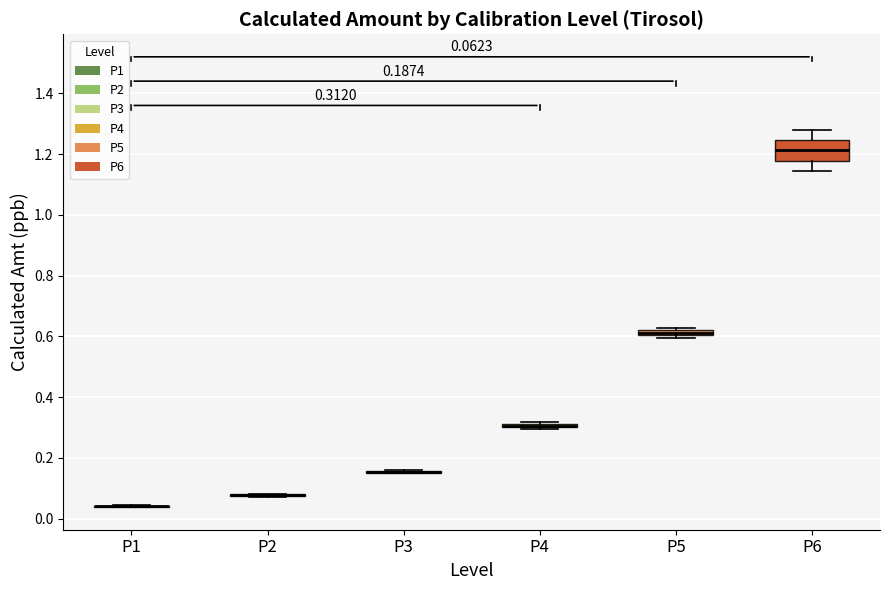

Comparing the boxes themselves (not the whiskers), which one is the tallest?

P6